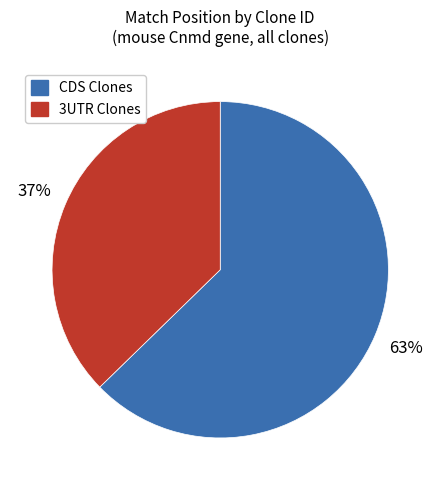

To the nearest percent, what is the average slice percentage?

50%